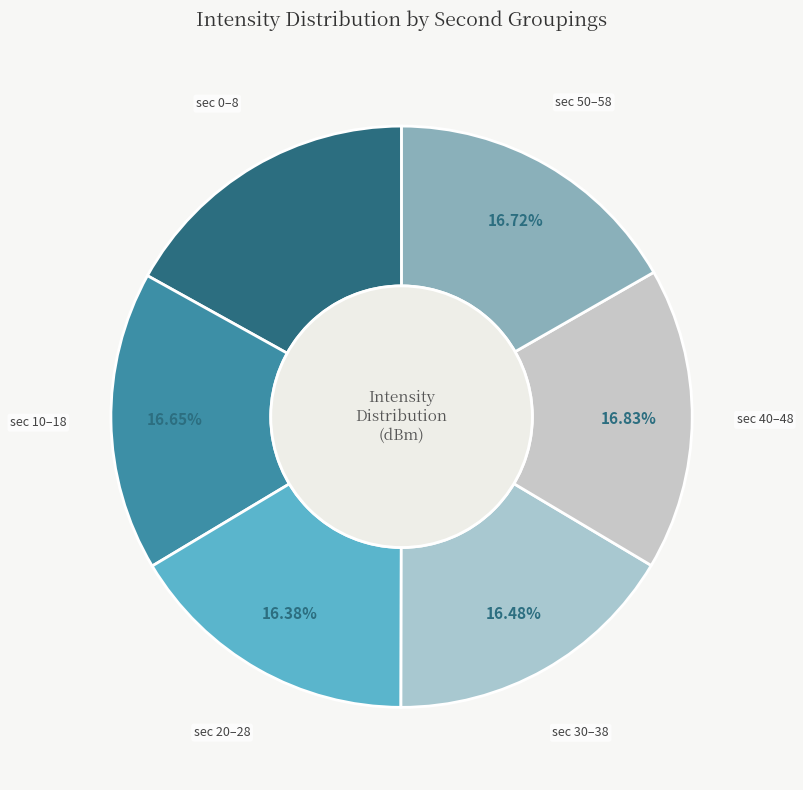

Count the number of slices in the pie.

6